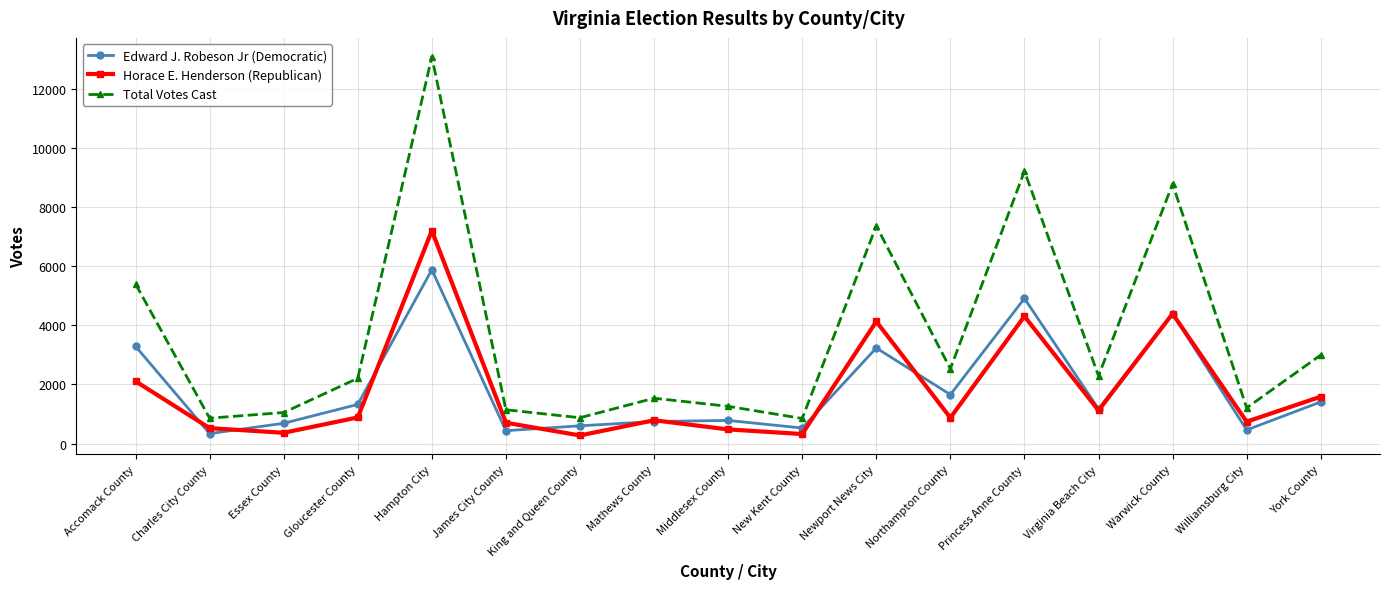

At which category does Horace E. Henderson (Republican) reach its first local peak?

Hampton City